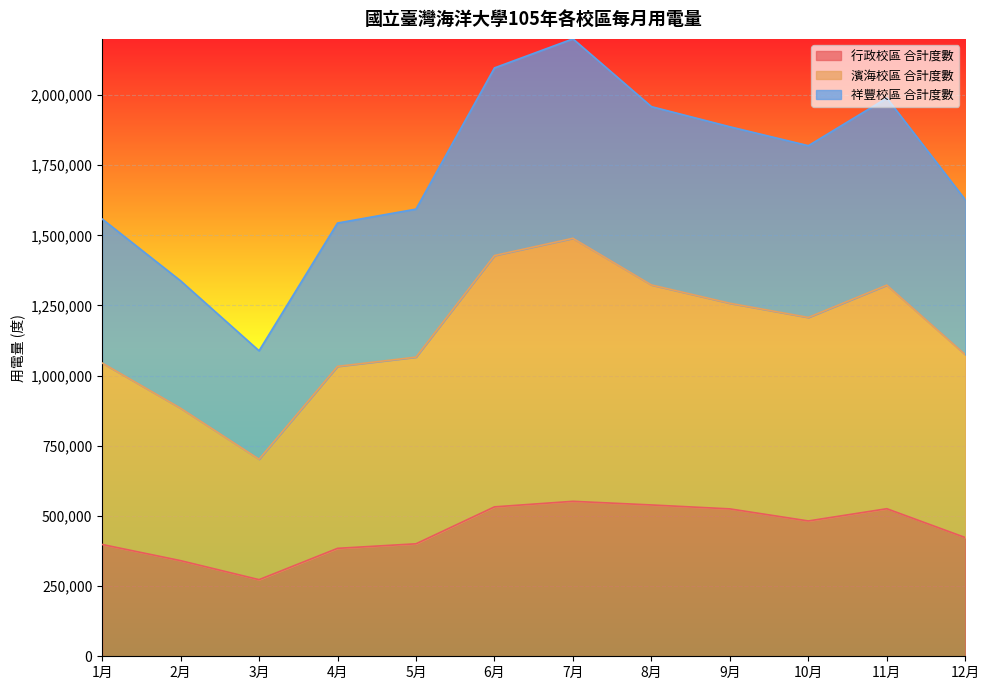

True or false: 濱海校區 合計度數 and 行政校區 合計度數 intersect in this chart.

False